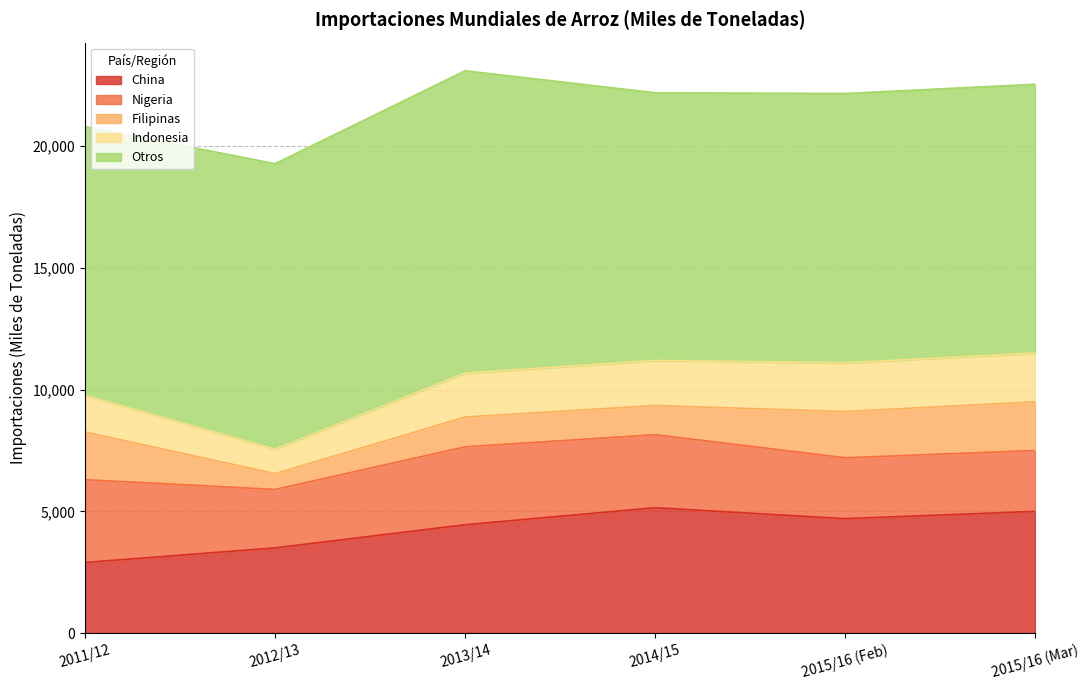

How many values in the Filipinas series exceed 1900?

2